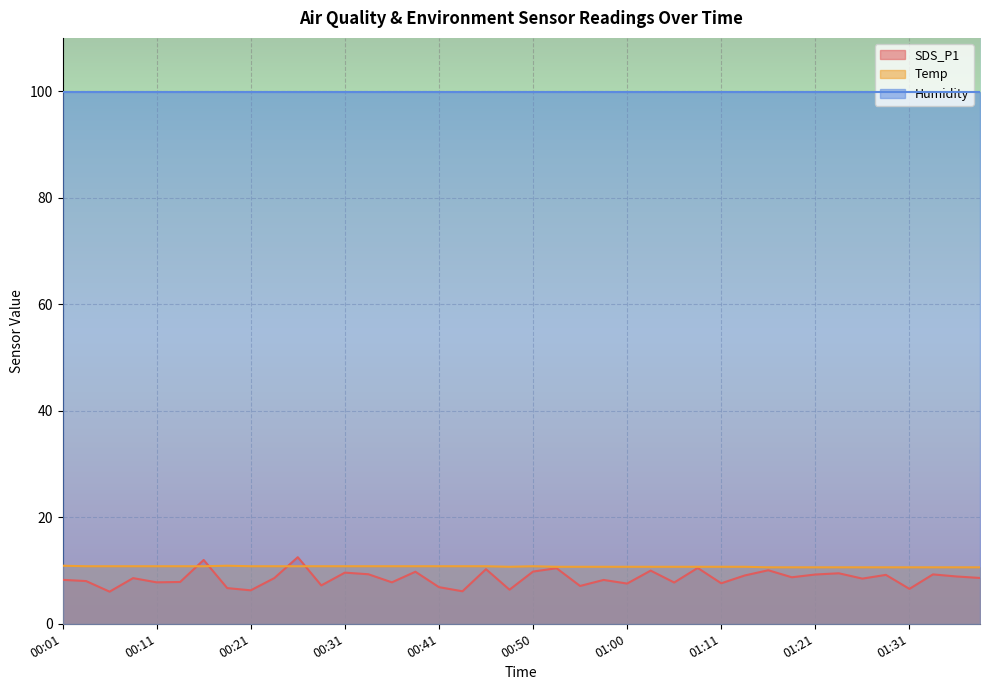

Where does the SDS_P1 series first go above 8?

00:01